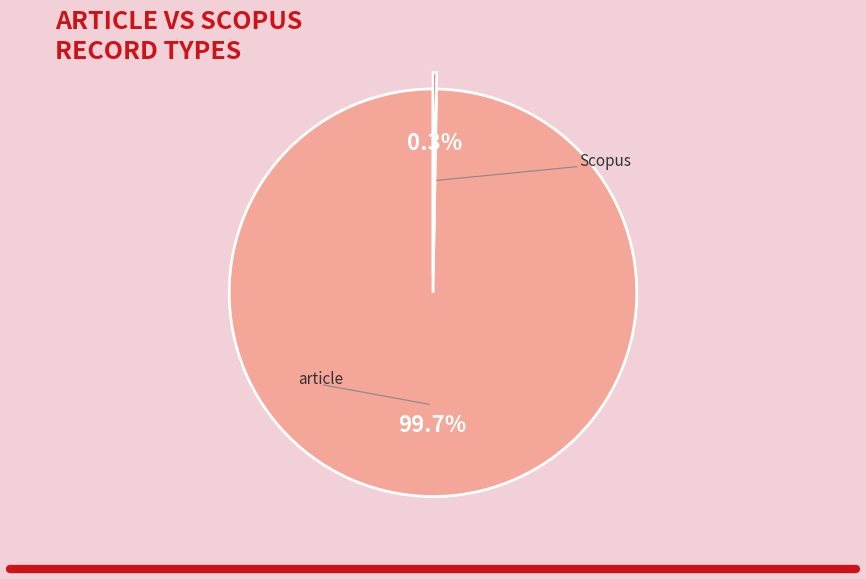

Is there a majority slice in this chart?

Yes